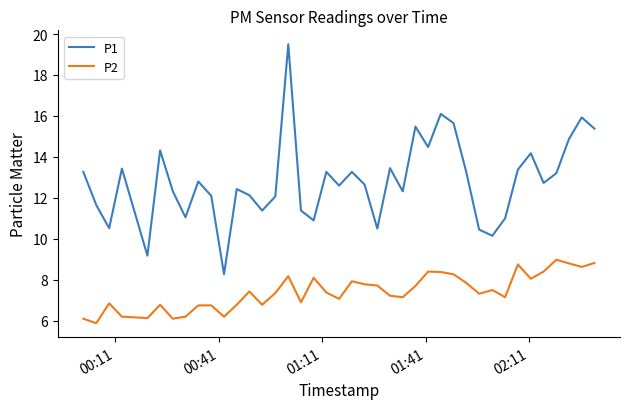

Count the number of data series in this chart.

2